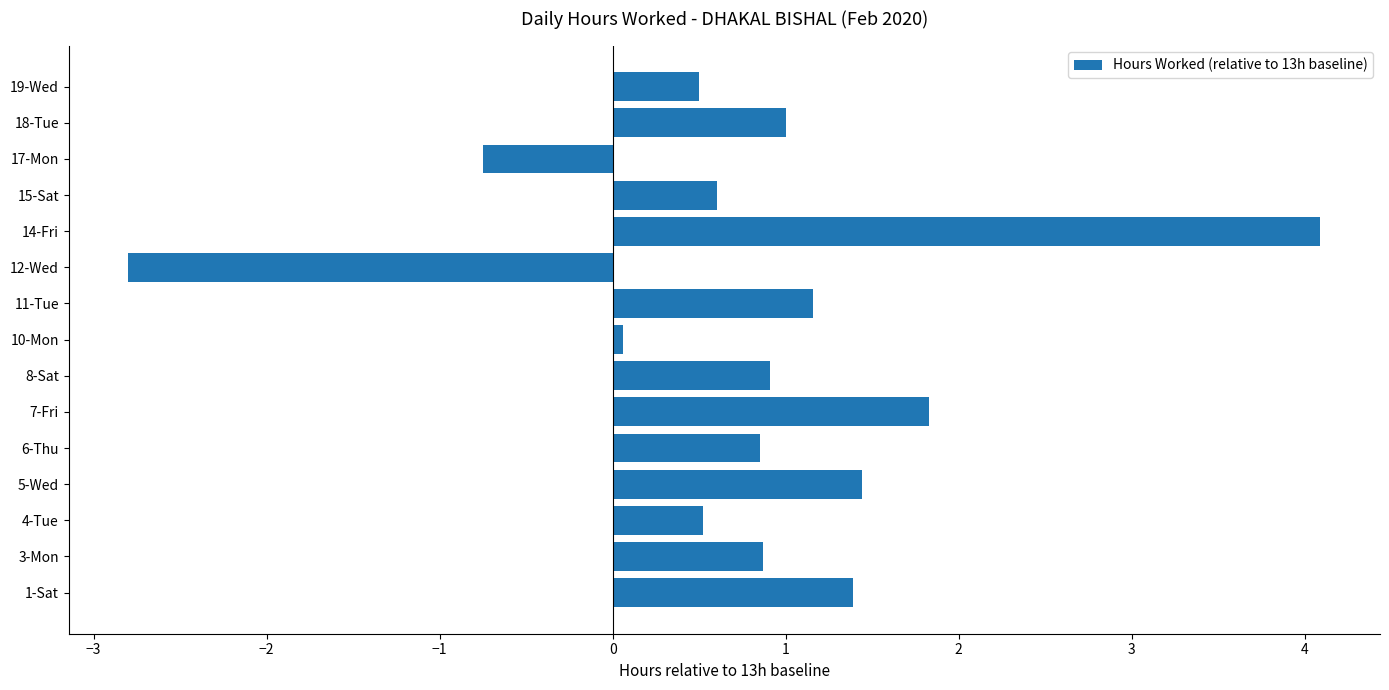

Between 11-Tue and 19-Wed, which is larger?

11-Tue